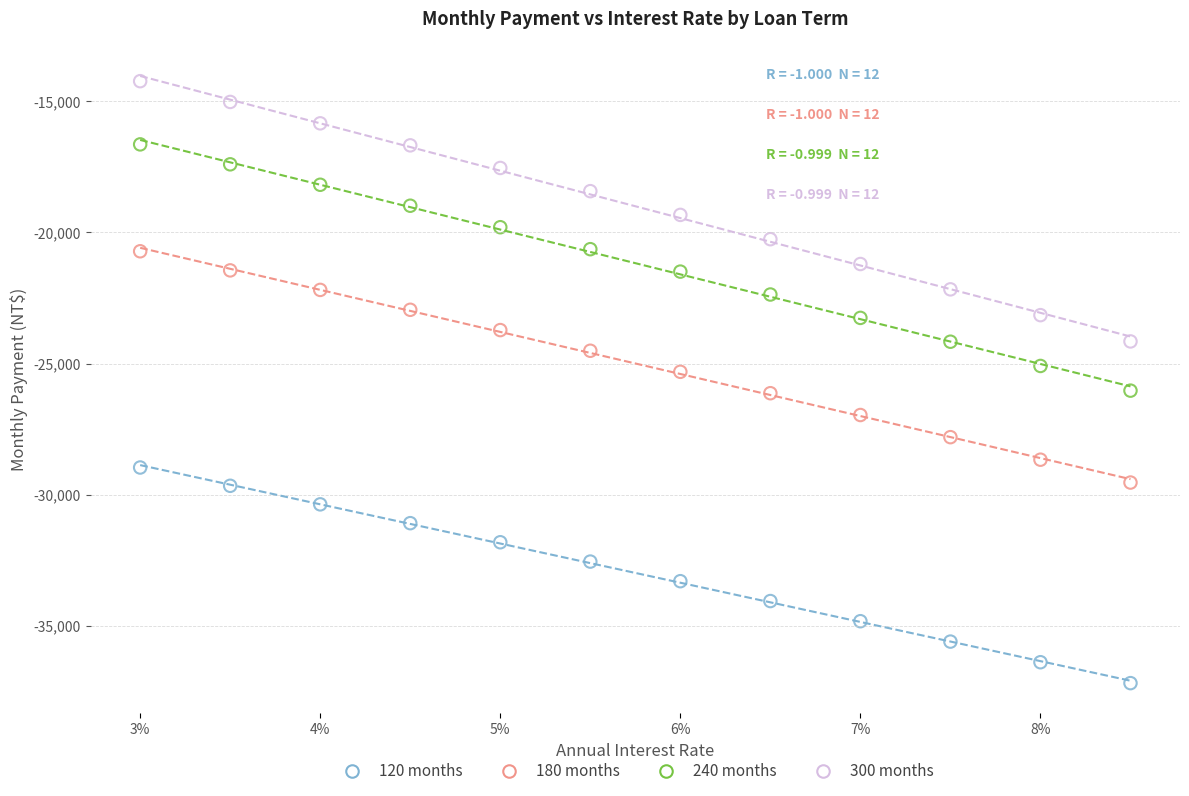

What are all the series names shown in the legend?

120 months, 180 months, 240 months, 300 months